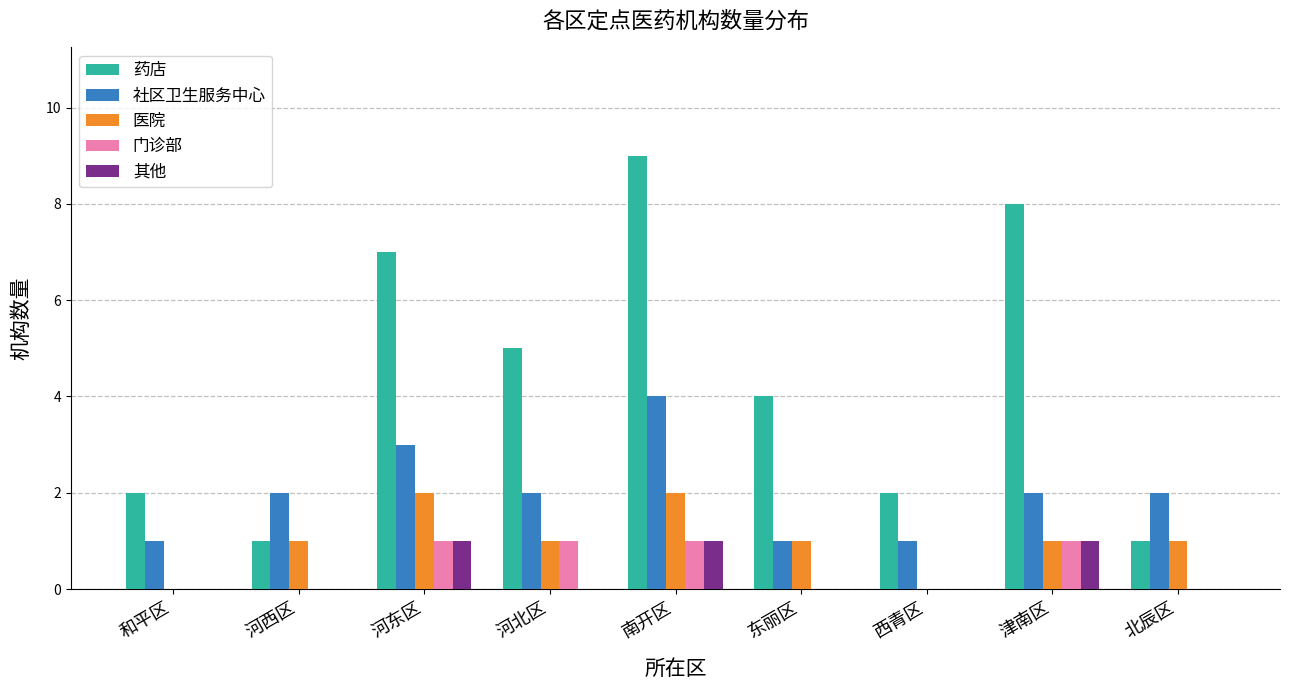

What is the sum of all 其他 values?

3